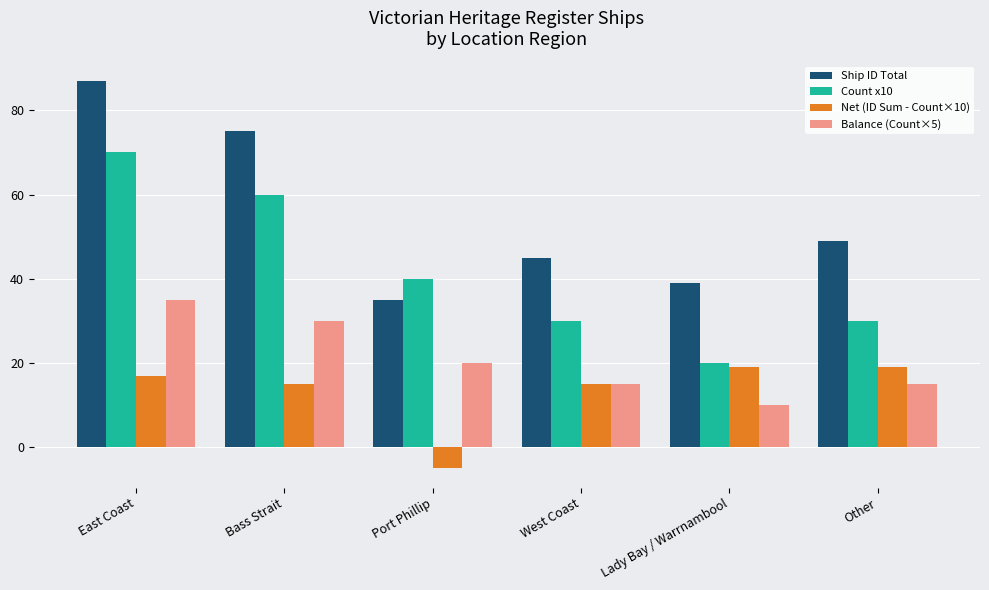

What is the difference between the highest and lowest values at East Coast?

70